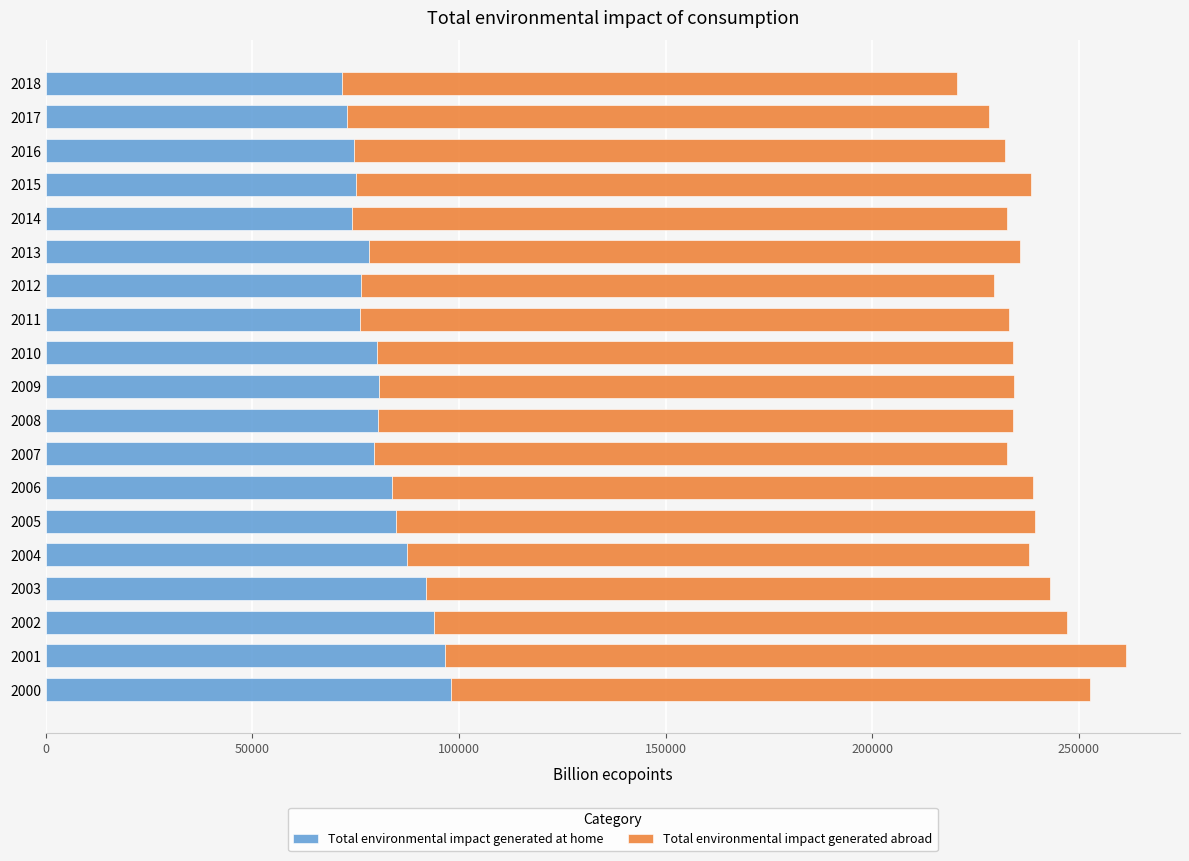

What is the difference between the maximum and minimum values in the Total environmental impact generated at home series?

26505.0